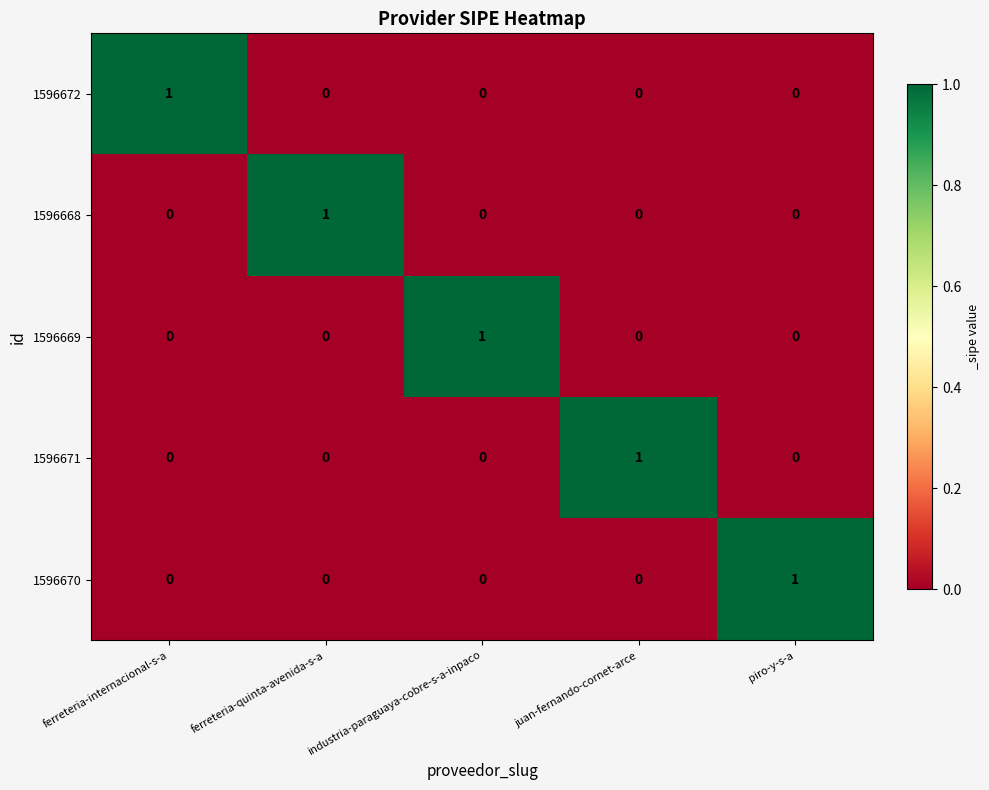

Which category has the highest value in the 1596669 series?

industria-paraguaya-cobre-s-a-inpaco